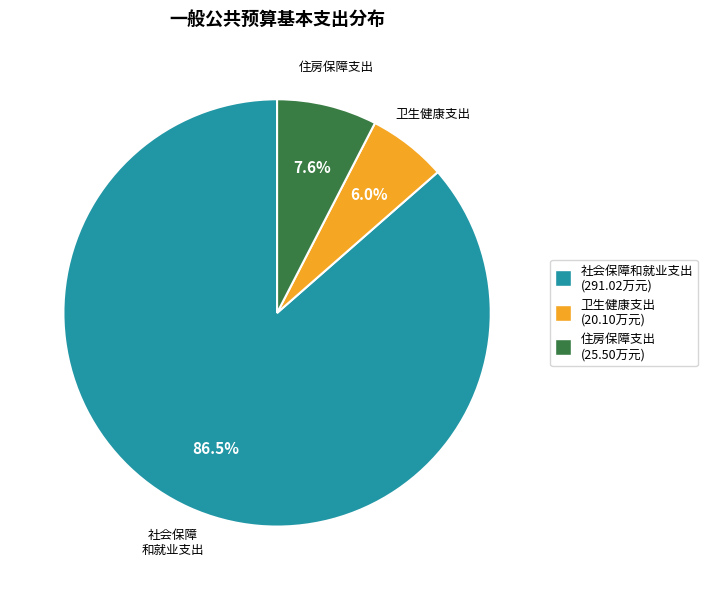

How many segments does this pie chart have?

3